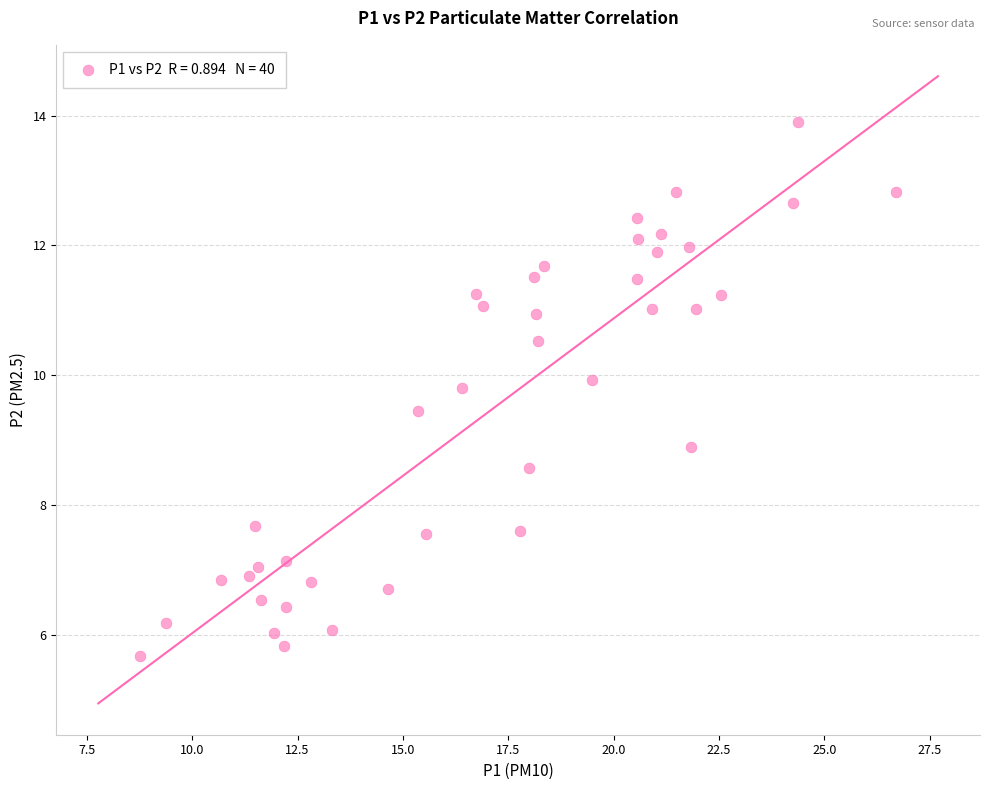

What is the range of X values (max minus min)?

17.9